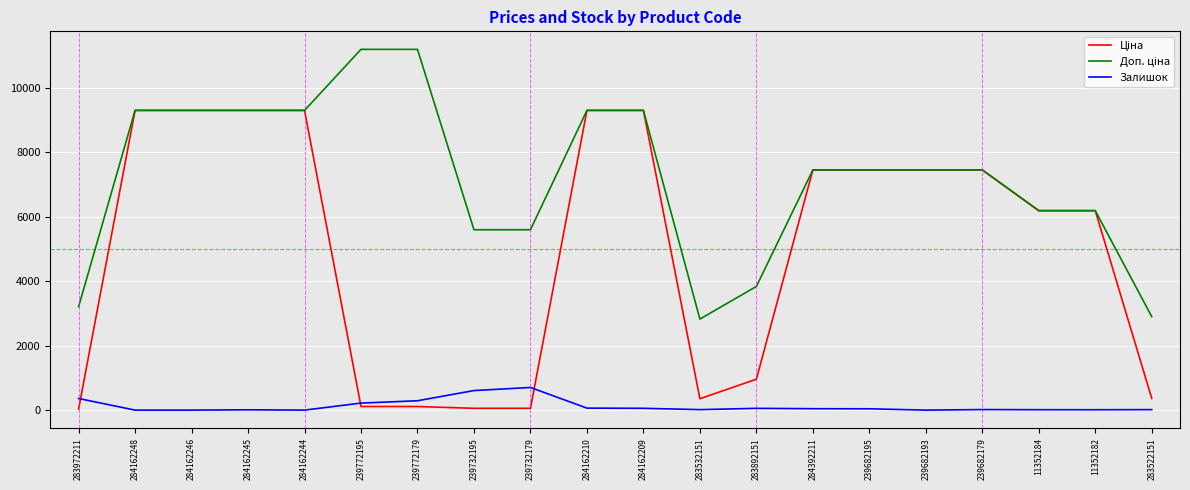

How many distinct data groups are displayed?

3